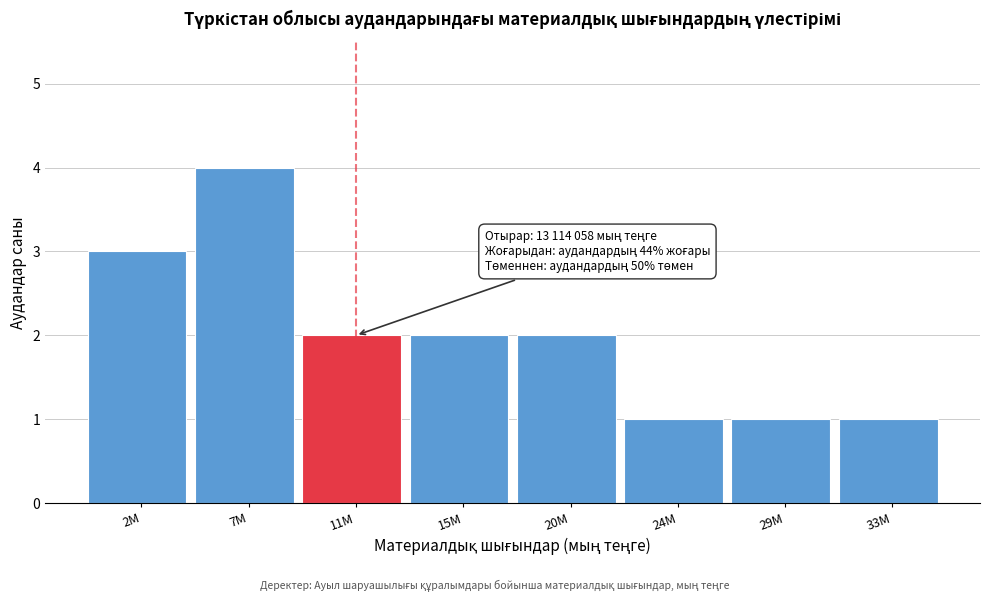

Reading right to left, extract all data points from this chart.

33M=1	29M=1	24M=1	20M=2	15M=2	11M=2	7M=4	2M=3